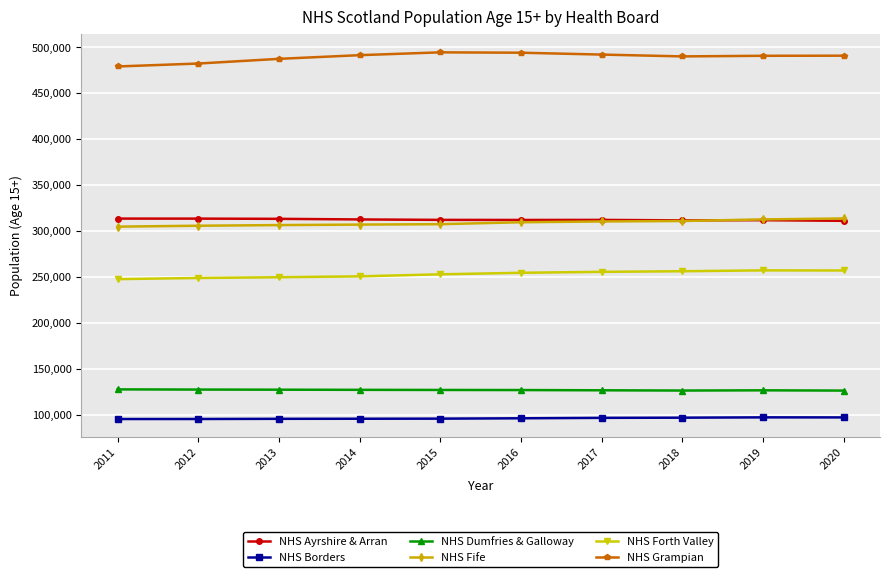

What is the minimum value shown in the chart?

95904